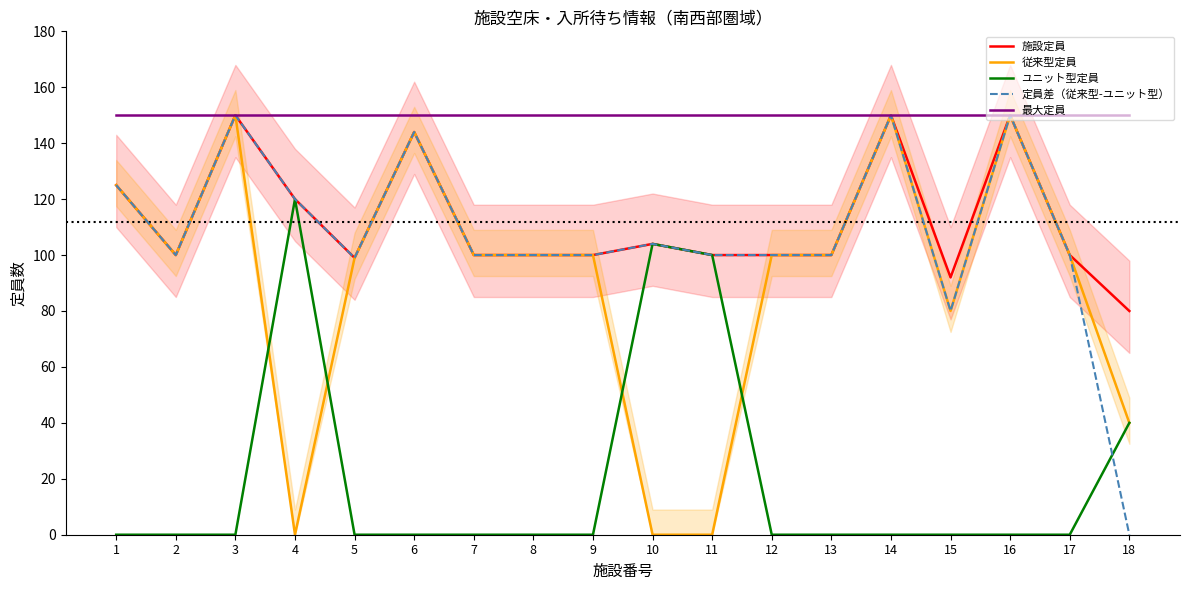

What is the value of the 従来型定員 point at the 18th from the left?

40